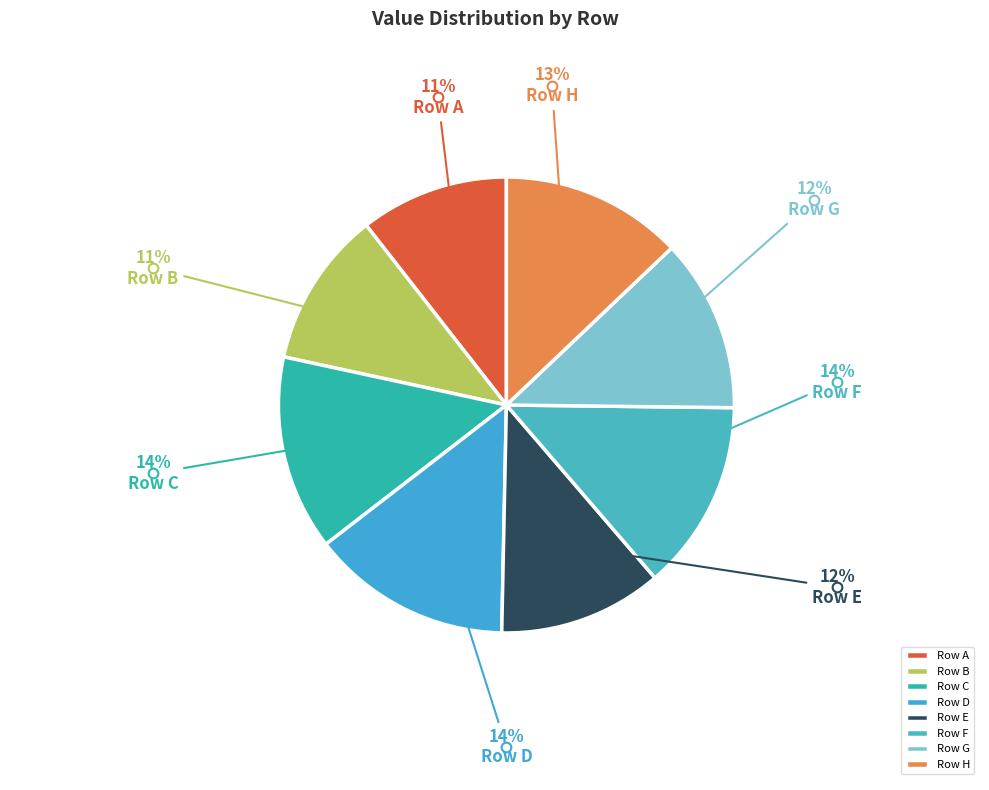

Which category has the biggest portion of the pie?

D